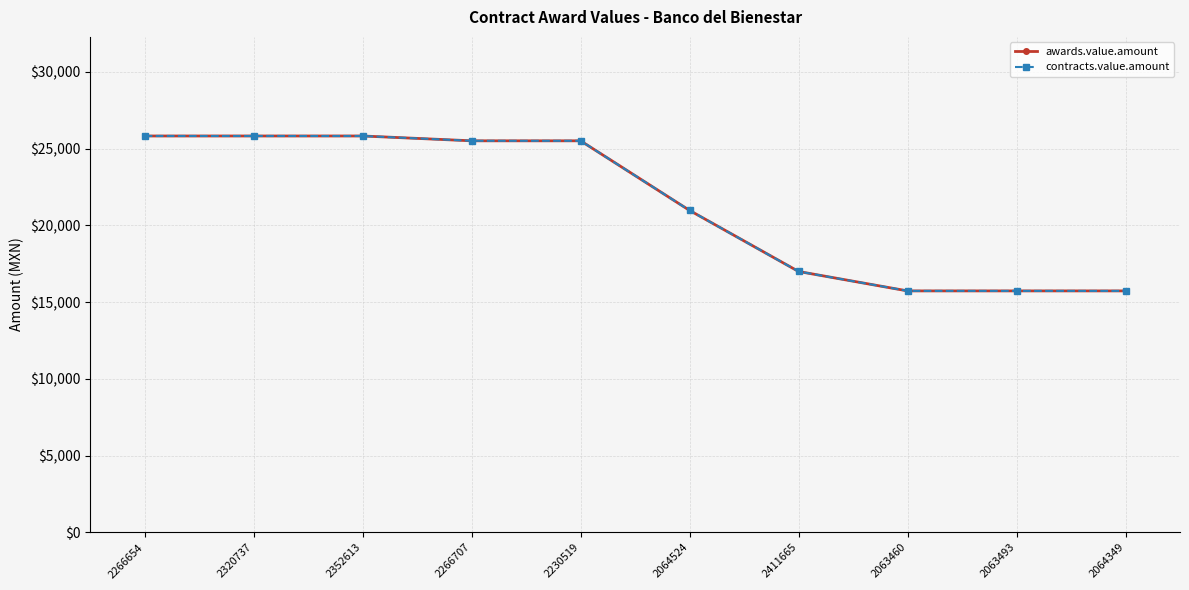

Does the chart display data point markers on the line(s)?

Yes